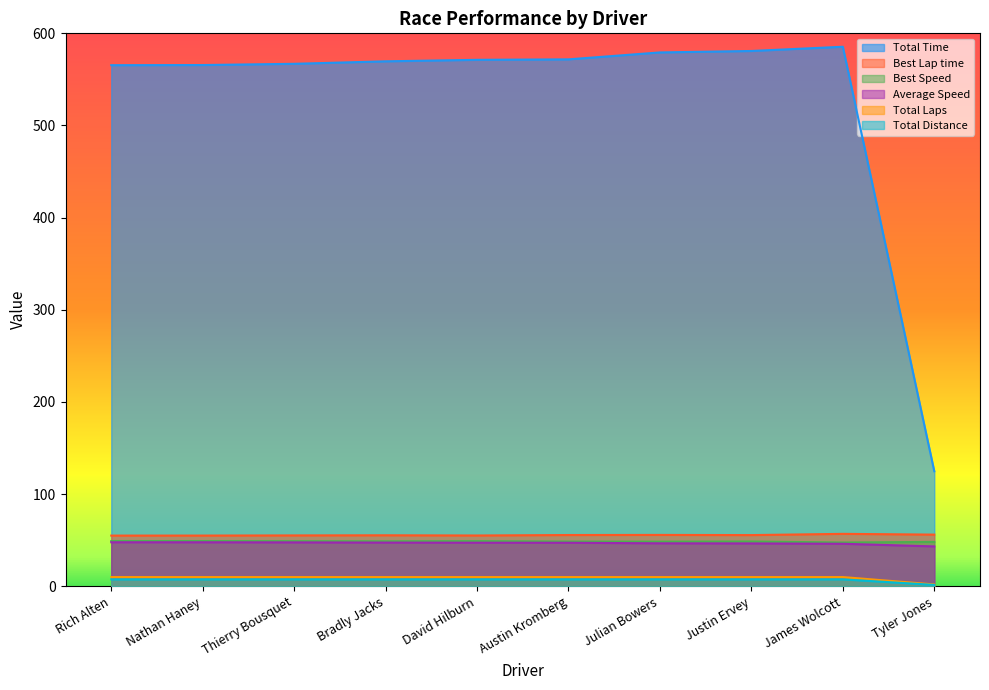

True or false: Total Laps has more than 2 interior local peaks.

False